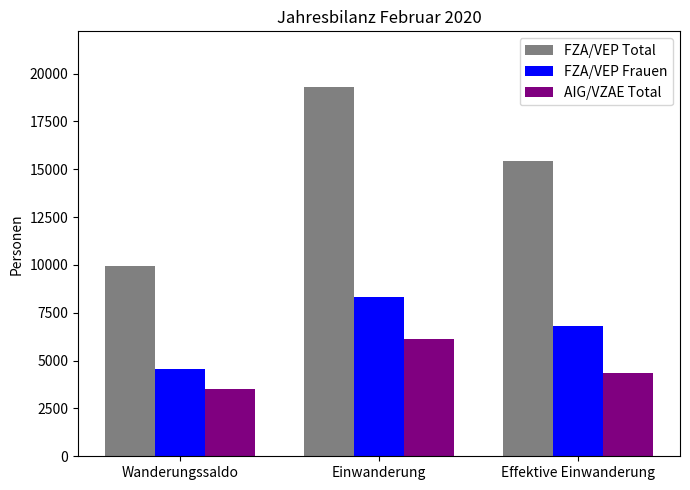

Which series has the largest total across all categories?

FZA/VEP Total